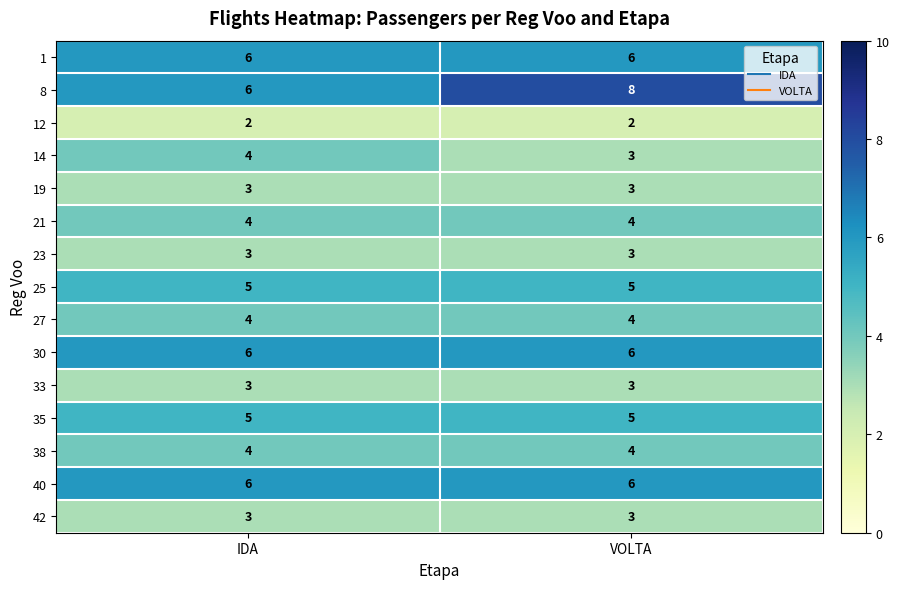

What is the sum of the 35 values at IDA and VOLTA?

10